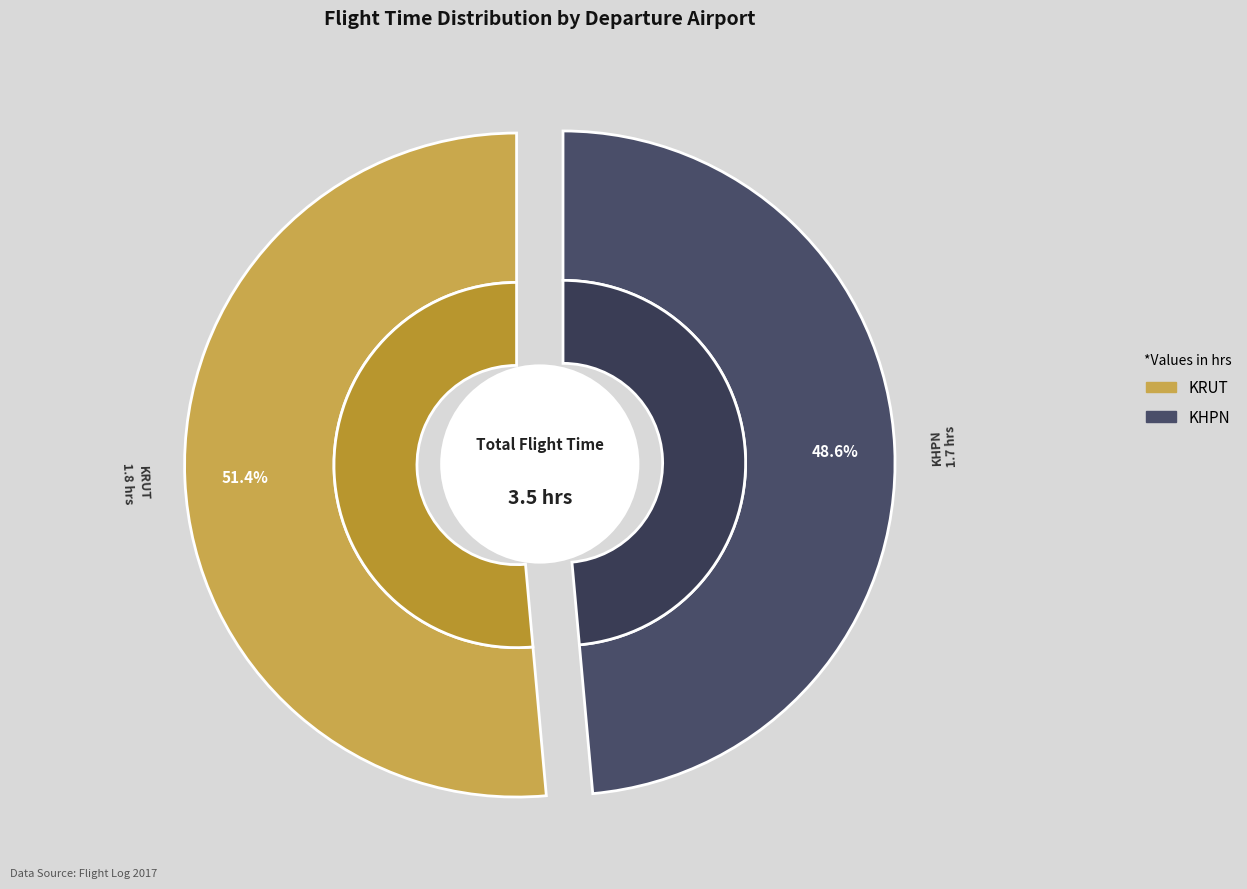

What percentage is the KRUT slice, to the nearest percent?

51%